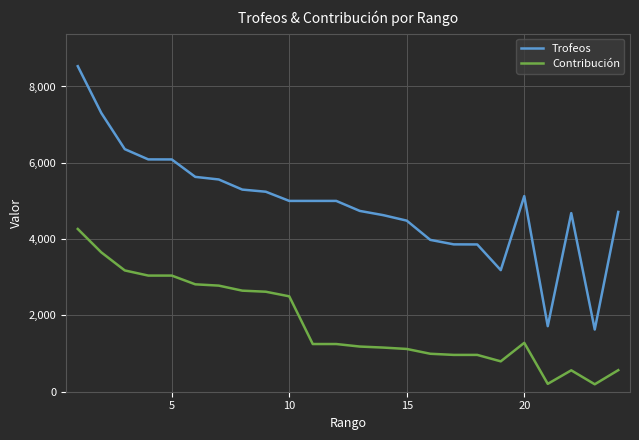

Which series has the largest range (max minus min)?

Trofeos